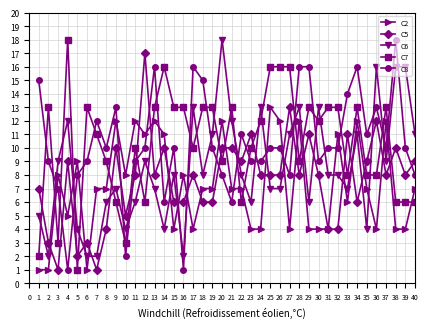

True or false: C5 has a value of 4 at 21.

False